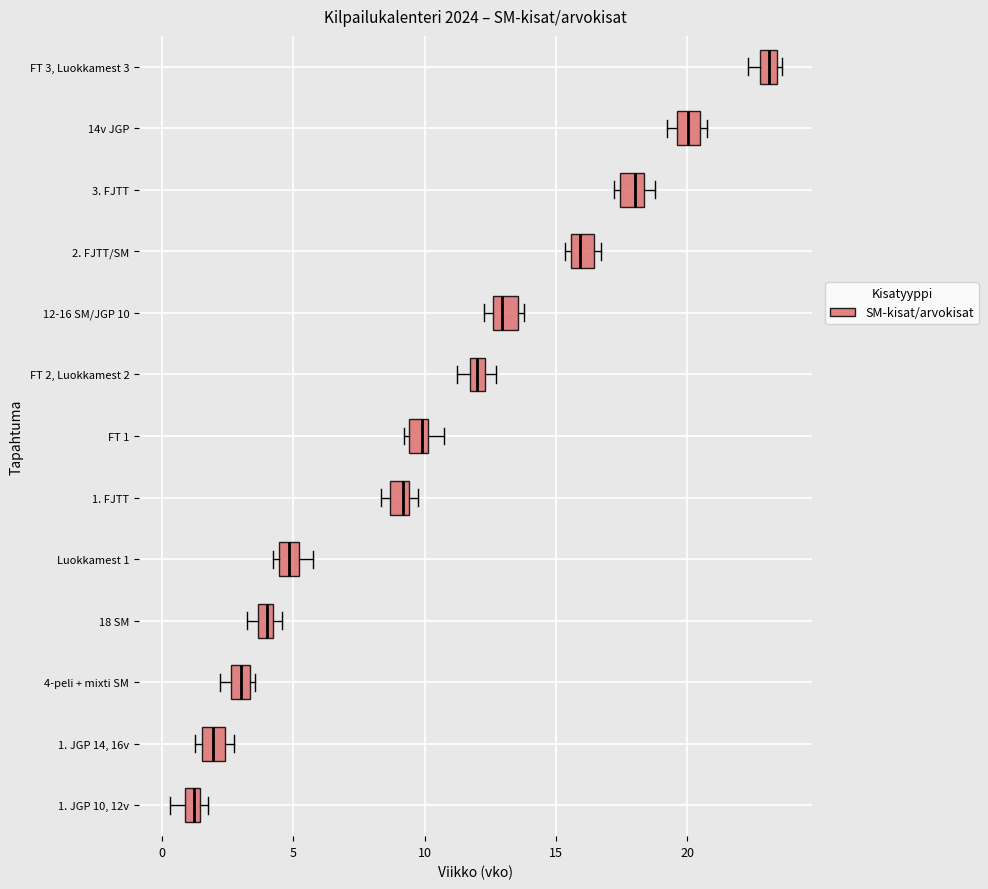

Where is the left edge of the box for 1. JGP 14, 16v on the x-axis? The values are not printed on the chart, so give them approximately, as read against the axis.

1.5